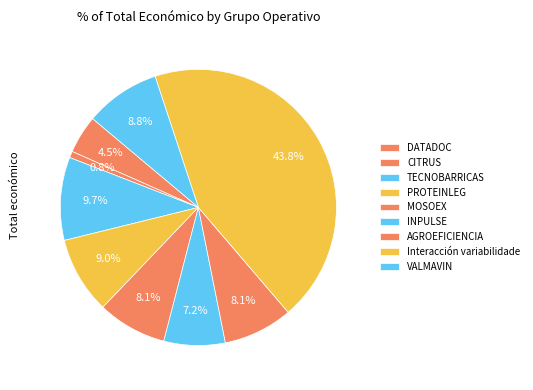

To the nearest percent, what portion does CITRUS represent?

1%